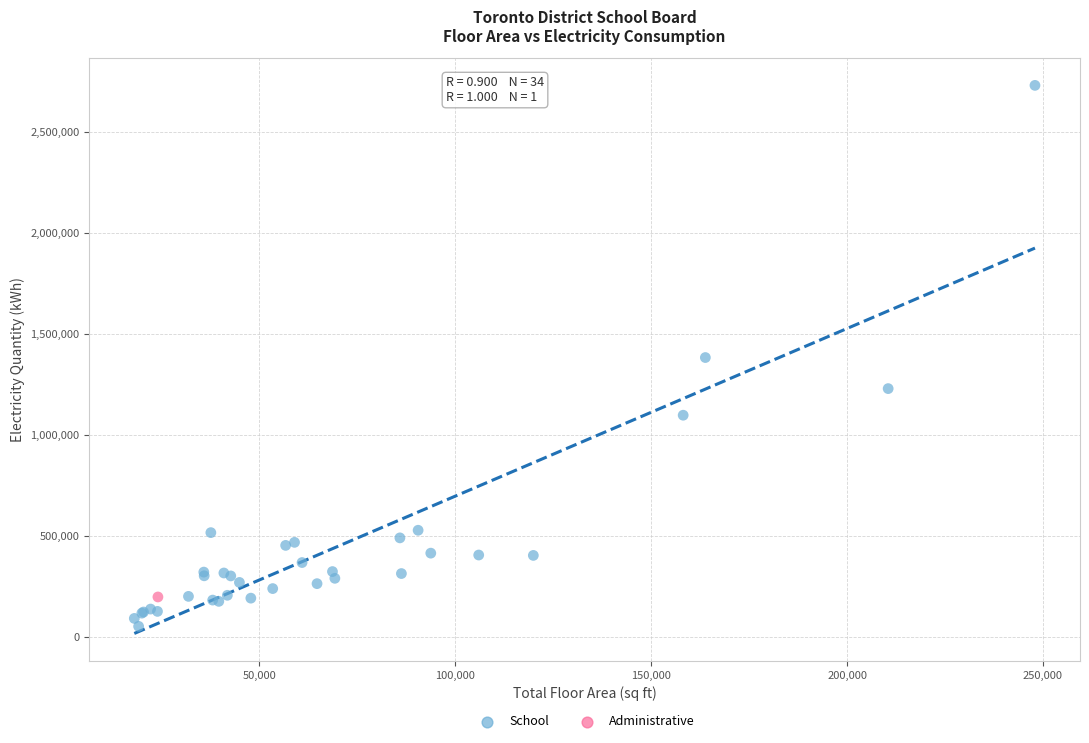

What are all the series names shown in the legend?

School, Administrative